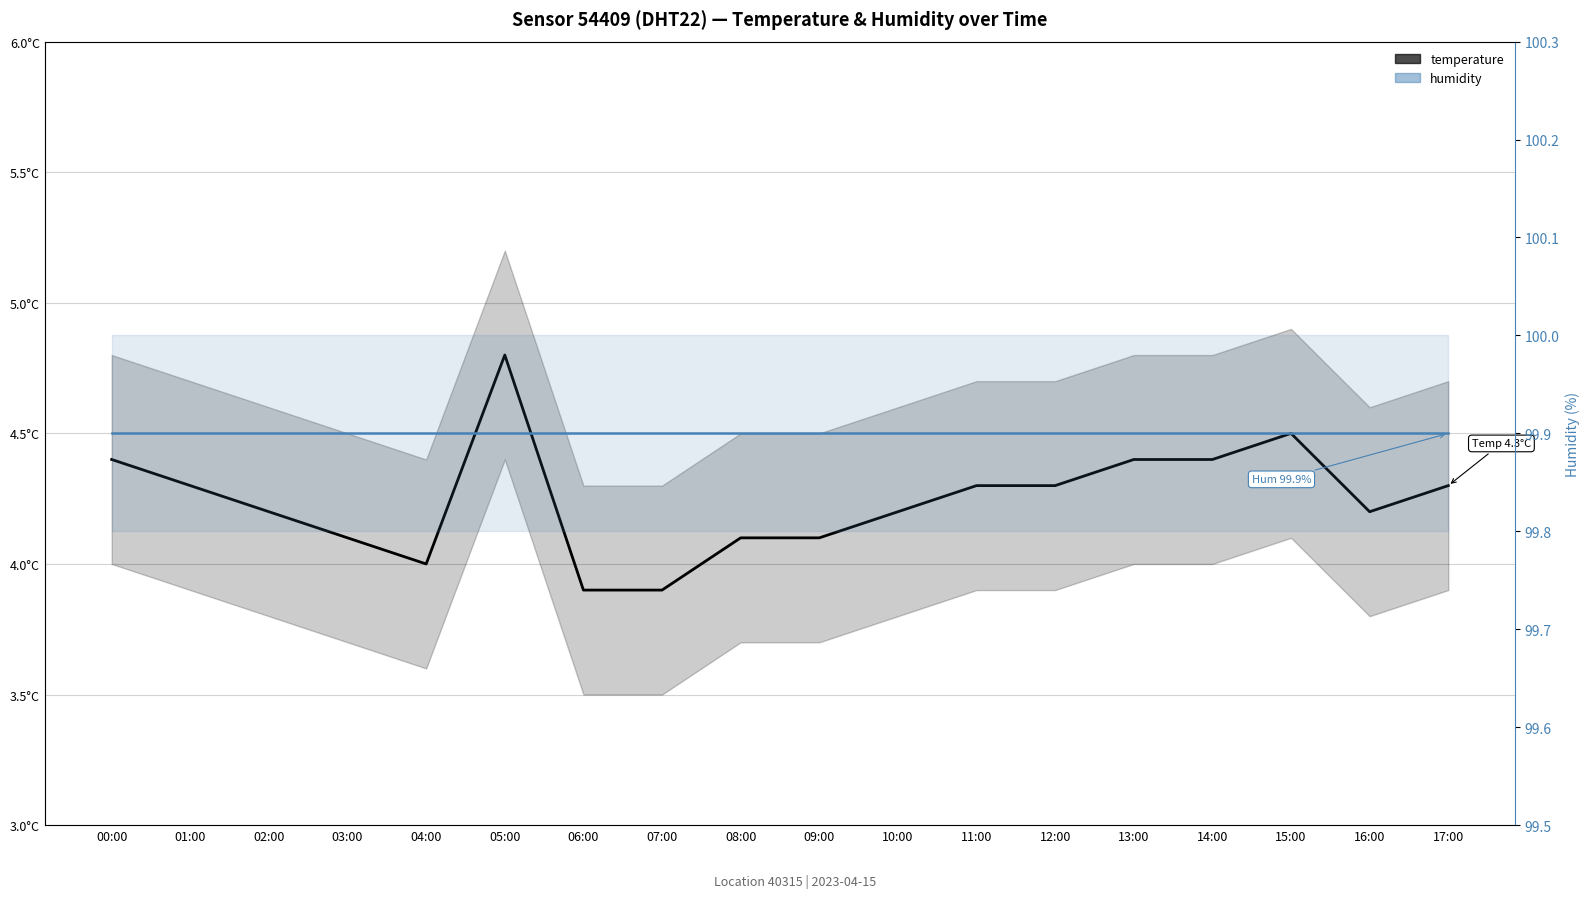

True or false: temperature has more than 0 interior local peaks.

True